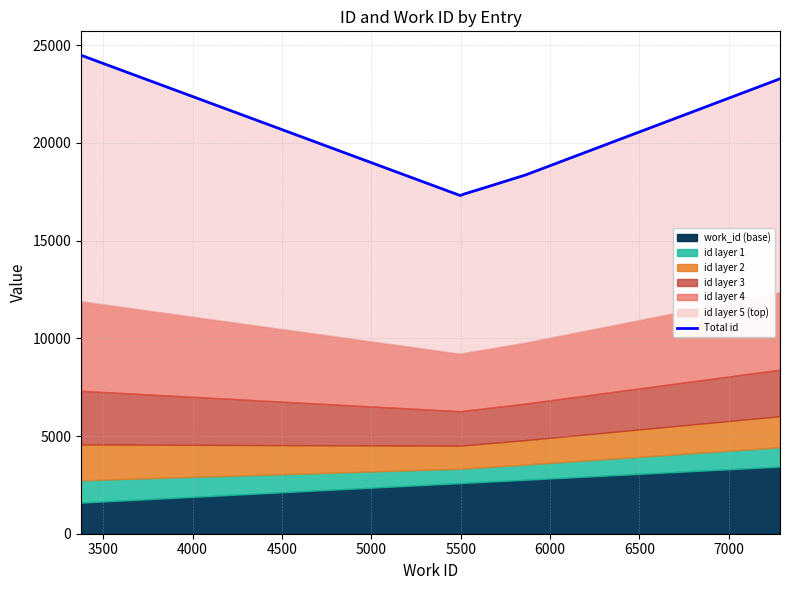

What is the average value?

19542.1